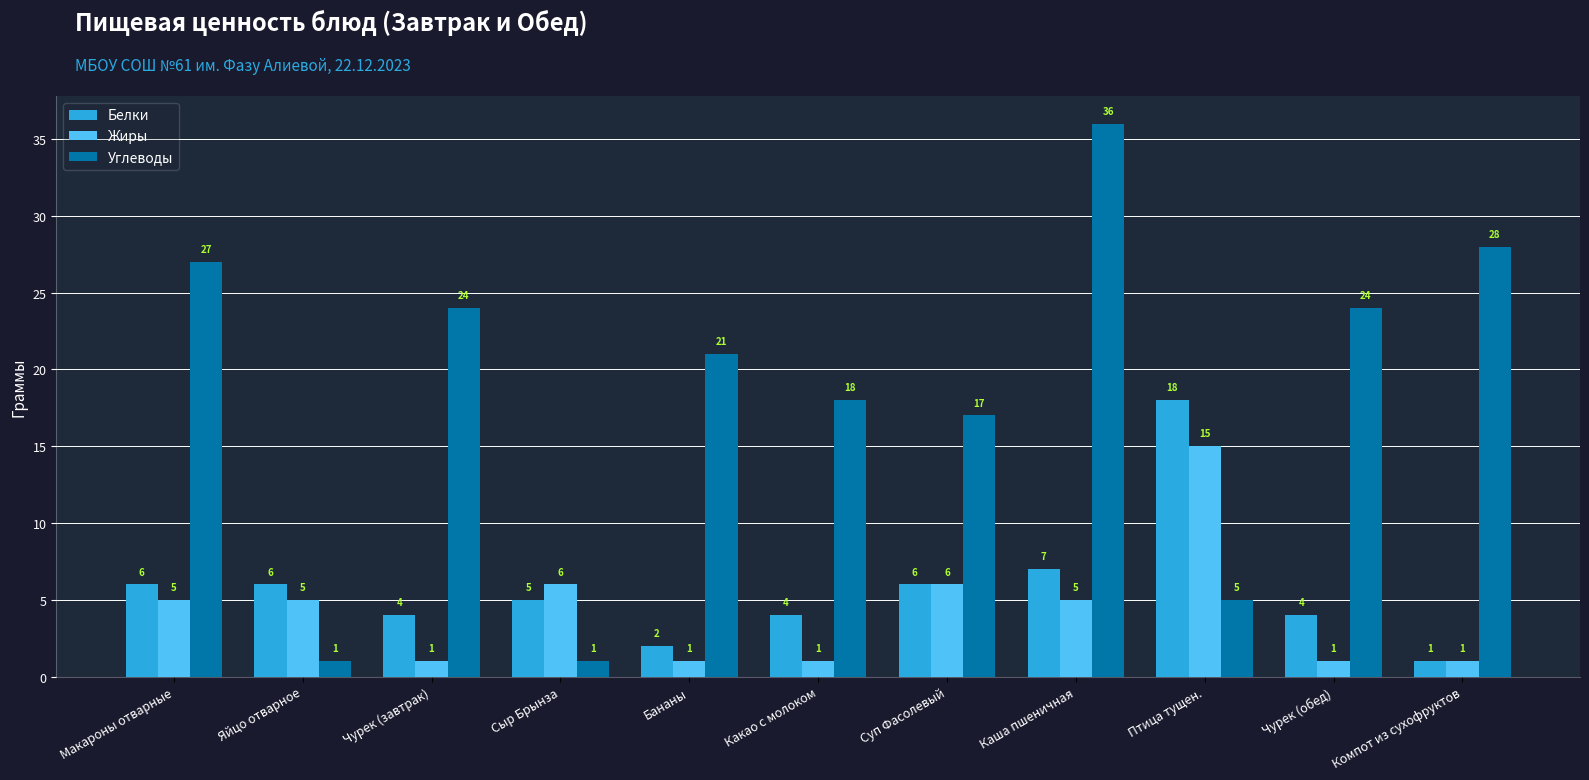

How many groups of bars are there?

11